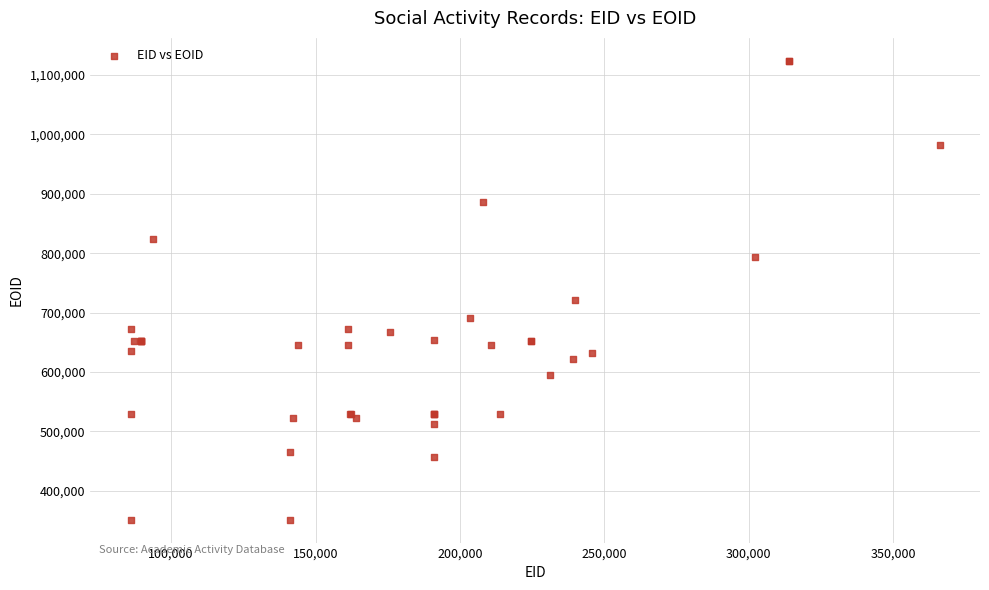

What Y value in the scatter plot is closest to 737584?

720433